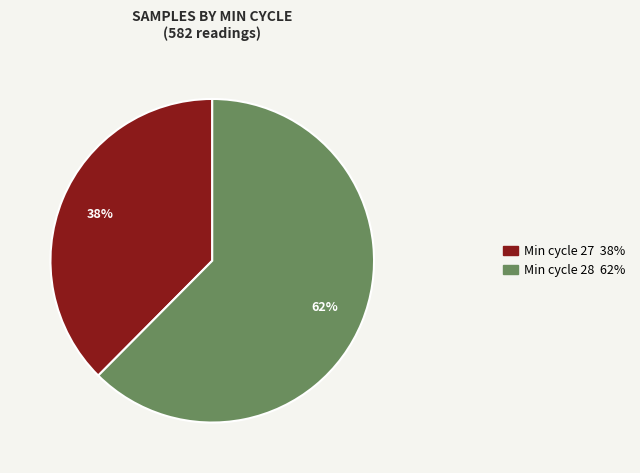

How many segments does this pie chart have?

2